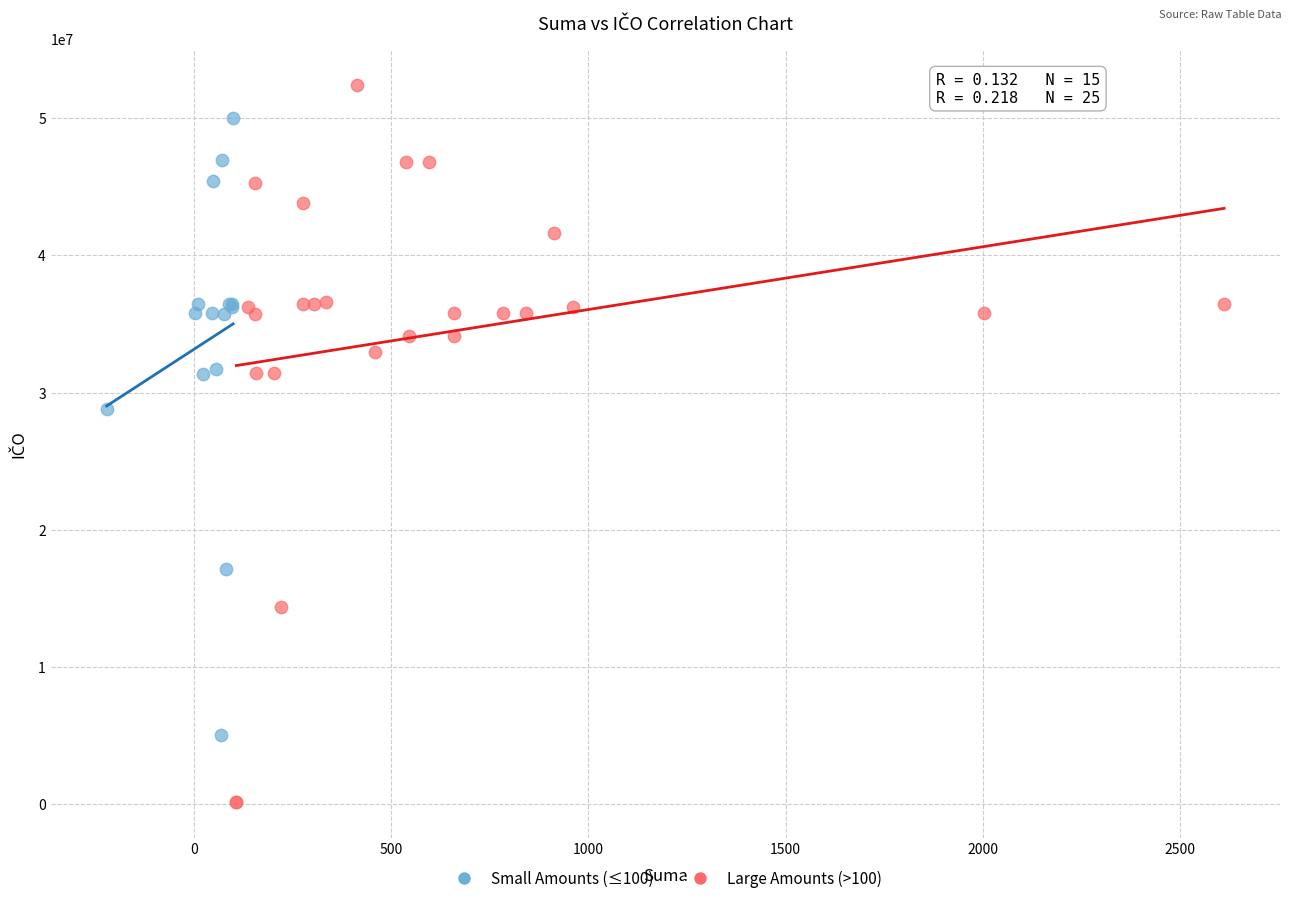

Which series contains the lowest Y value?

Large Amounts (>100)